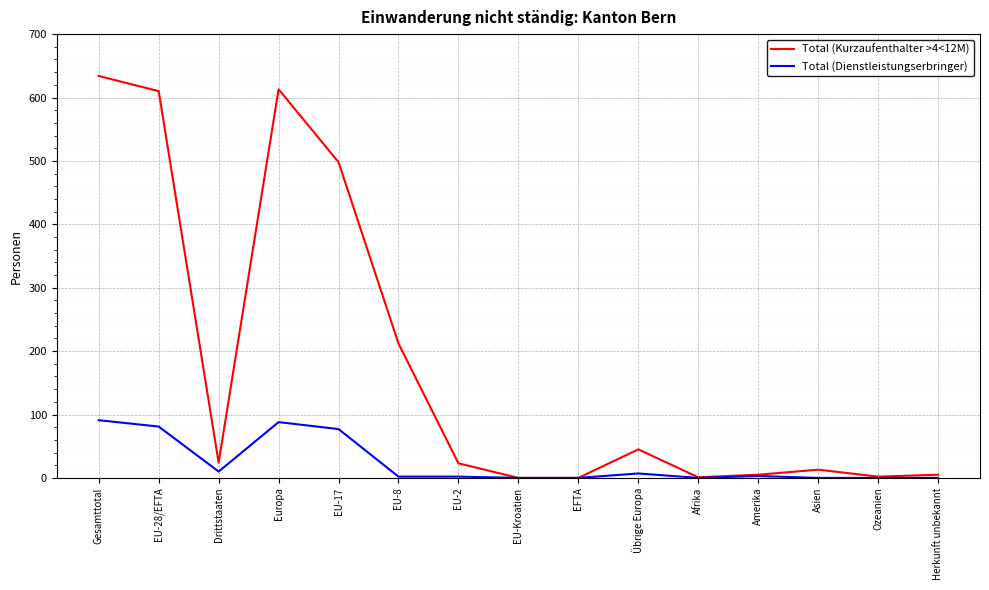

How many lines are shown in the chart?

2